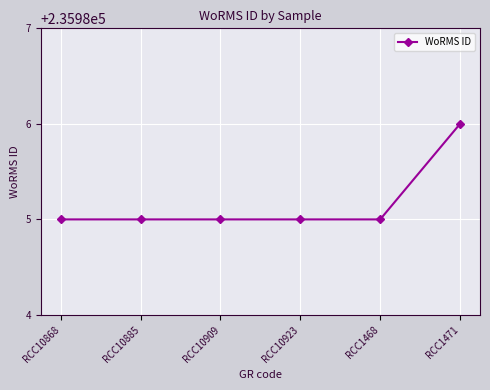

What is the sum of the values at RCC1471 and RCC10923?

471971